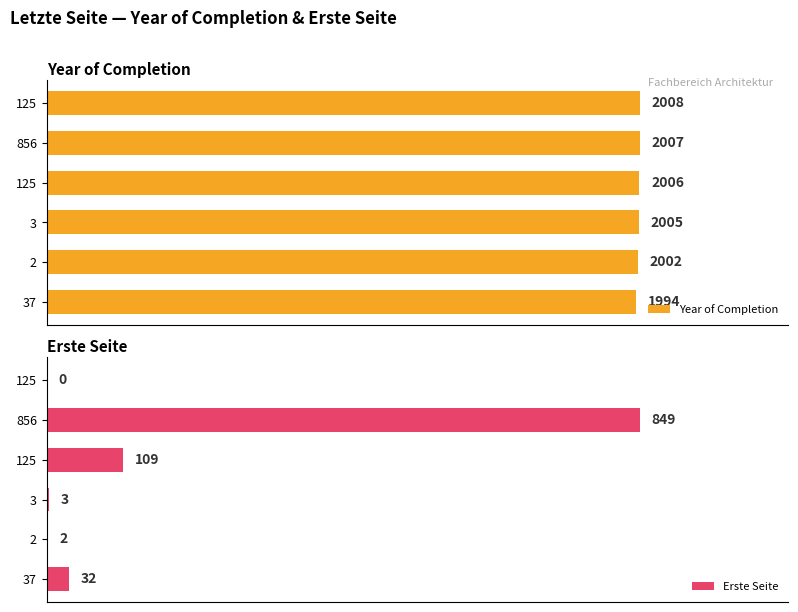

What is the sum of all Year of Completion values?

12022